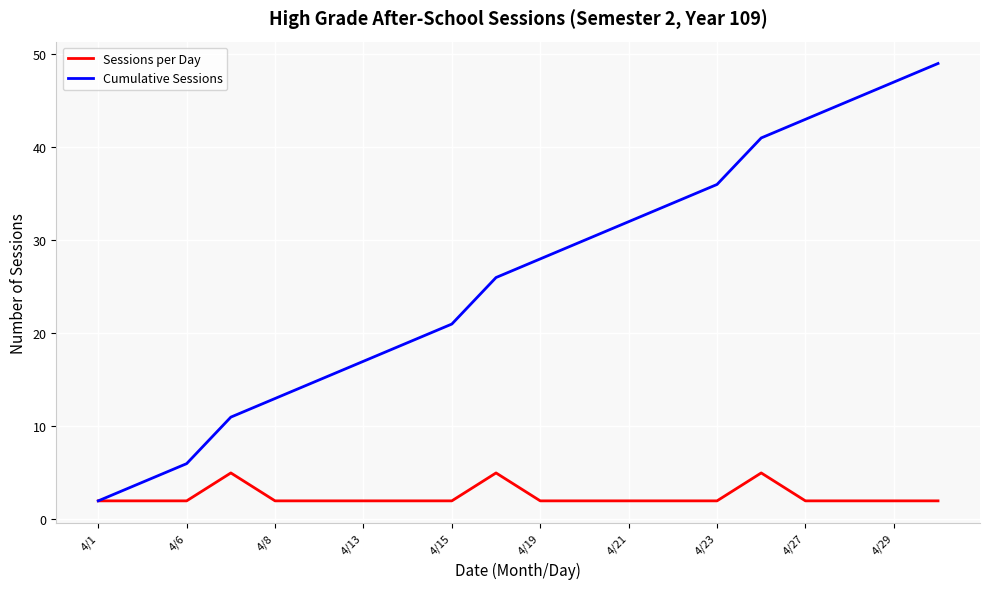

Which series has the largest total across all categories?

Cumulative Sessions